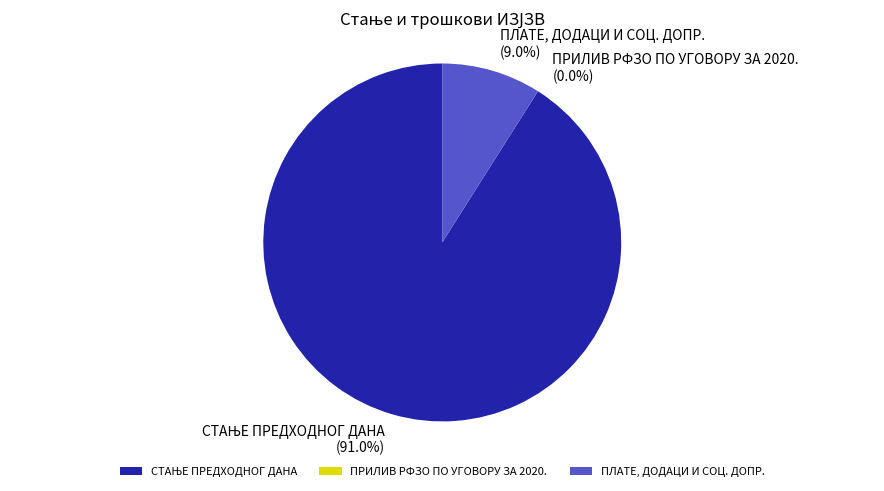

Is ПЛАТЕ, ДОДАЦИ И СОЦ. ДОПР. the majority of the pie?

No